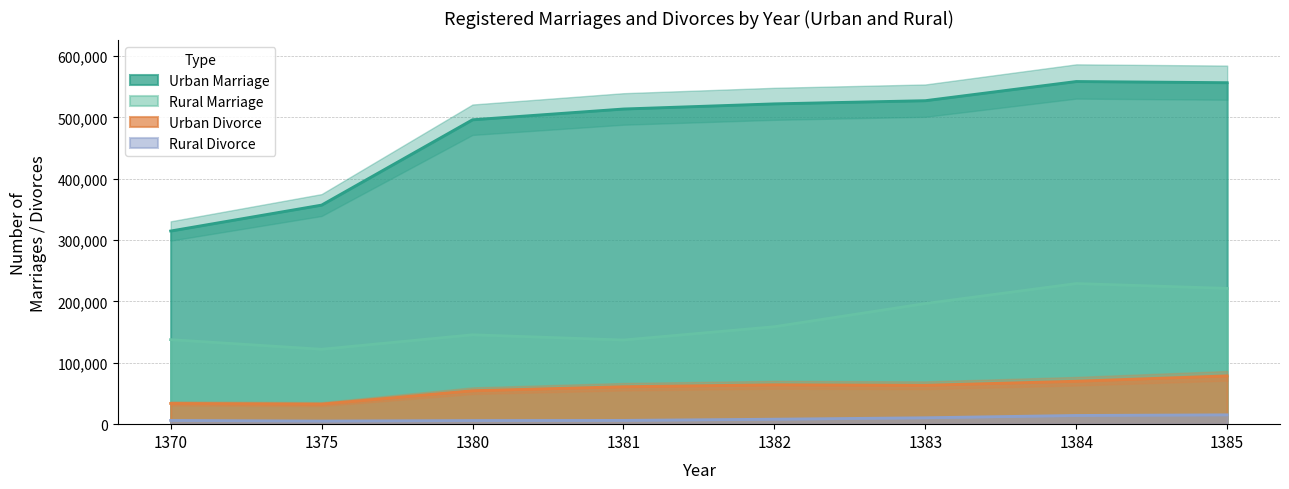

At which category does Urban Divorce reach its first local valley?

1375